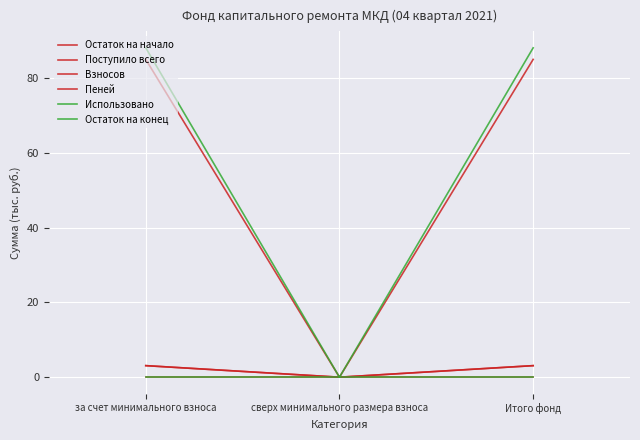

Does the chart display data point markers on the line(s)?

No